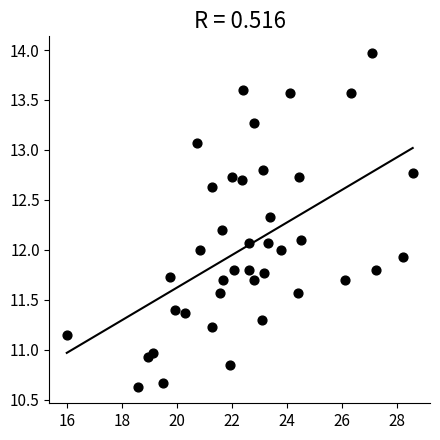

What is the range of Y values (max minus min)?

3.3